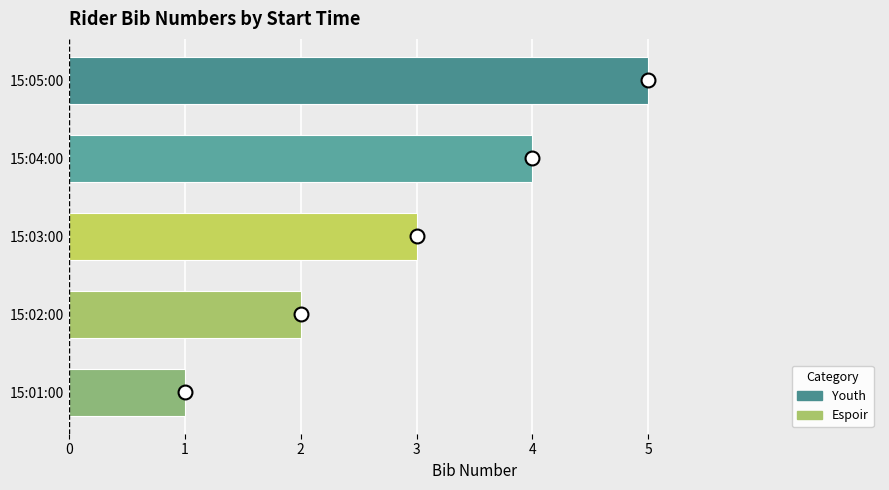

What is the ratio of the value at 15:05:00 to the value at 15:01:00?

5.0